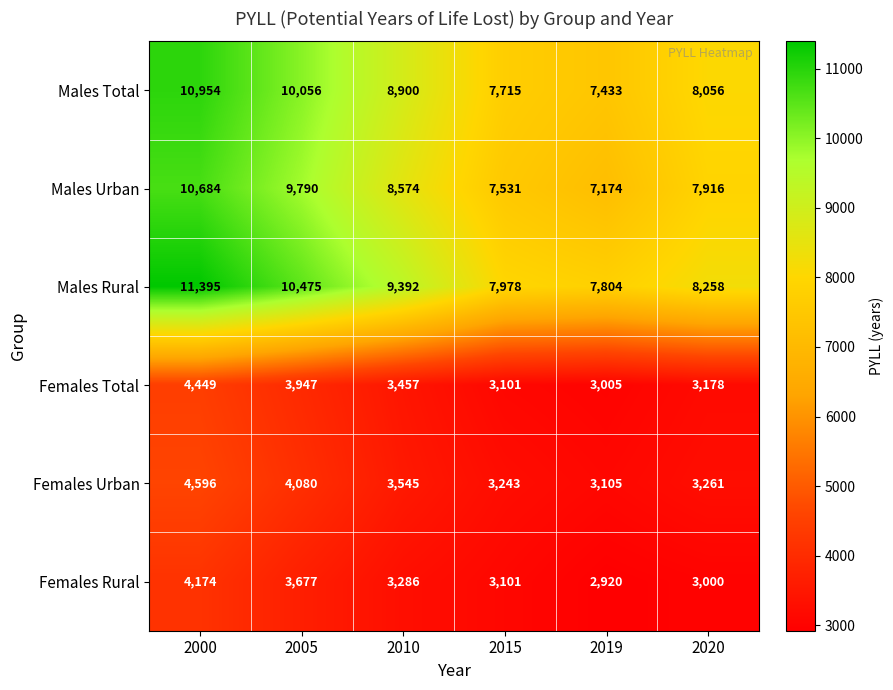

Which series has the largest total across all categories?

Males Rural